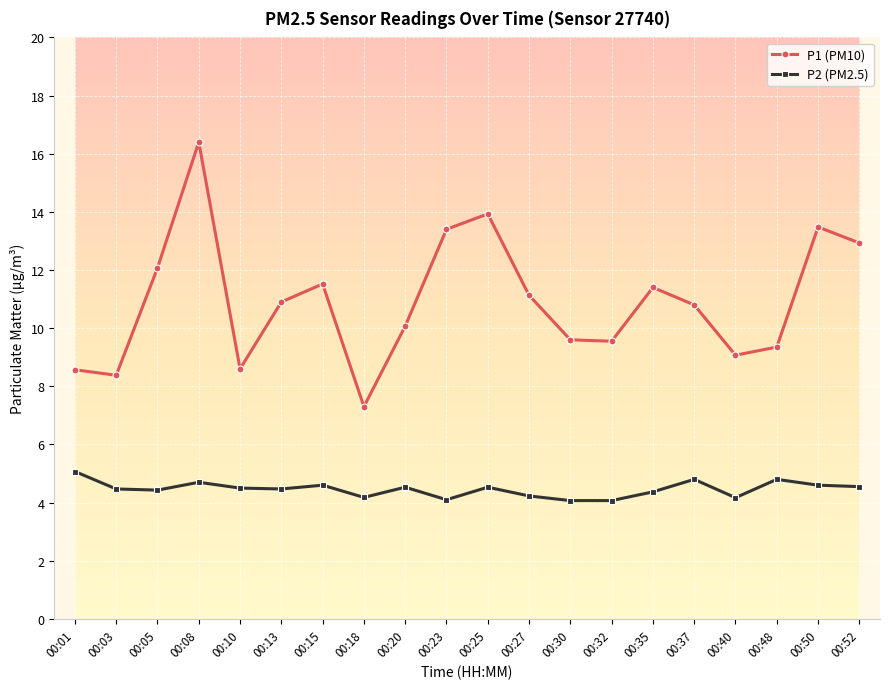

At 00:30, list the series in order from largest to smallest.

P1 (PM10), P2 (PM2.5)